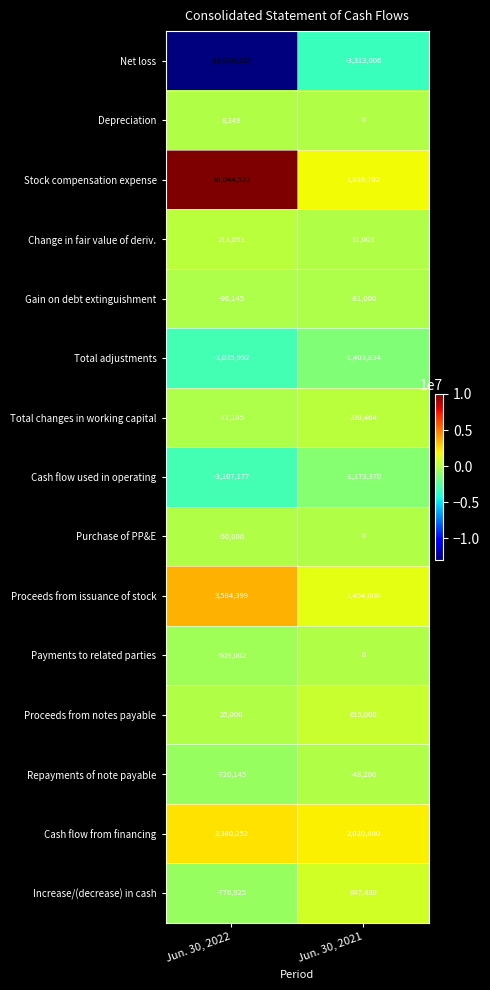

Which category has the lowest value in the Net loss series?

Jun. 30, 2022